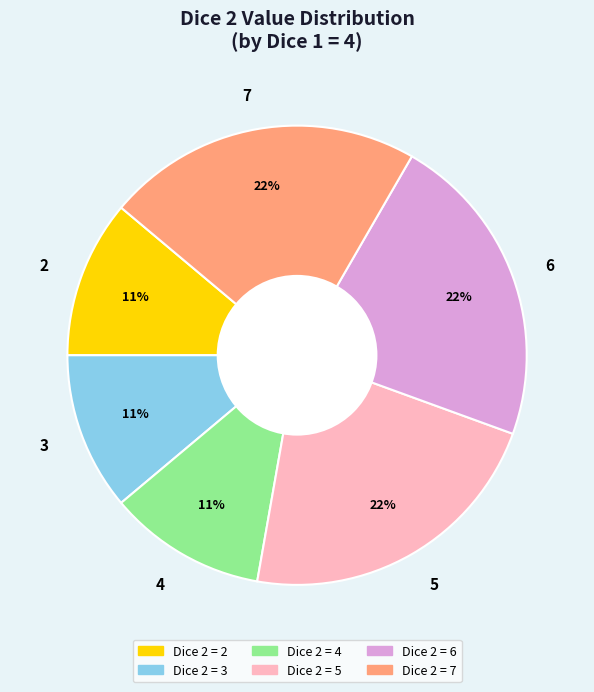

The 5 slice represents 22% of the pie. True or false?

True